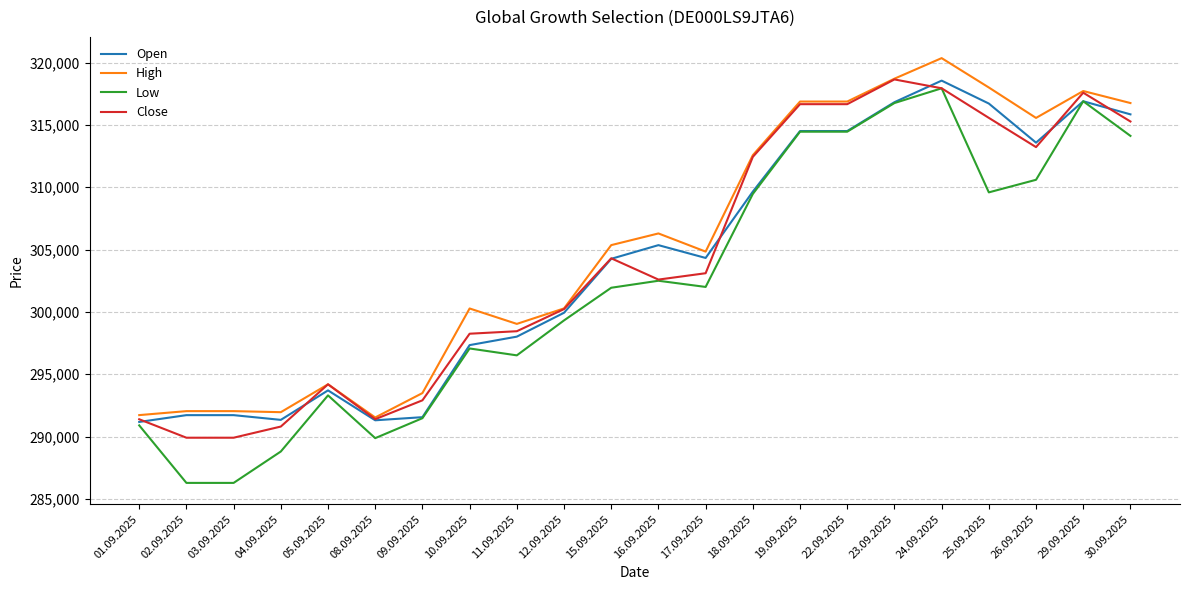

What position from the right is 17.09.2025?

10